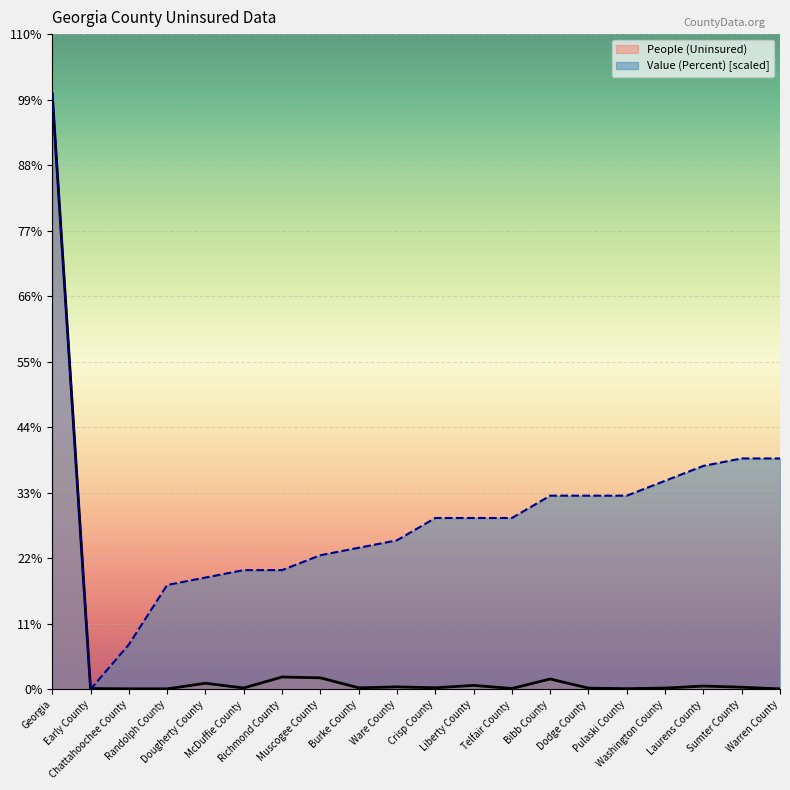

What is the difference between the Value (Percent) values at Laurens County and Early County?

175276.1